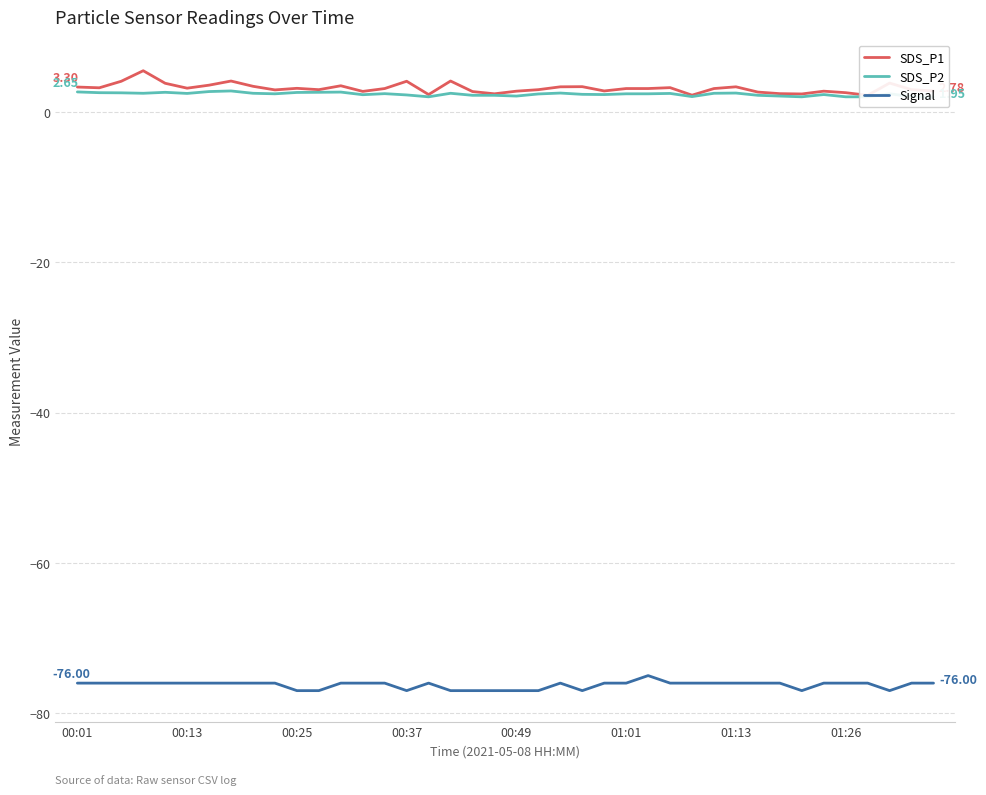

What is the difference between the maximum and minimum values in the Signal series?

2